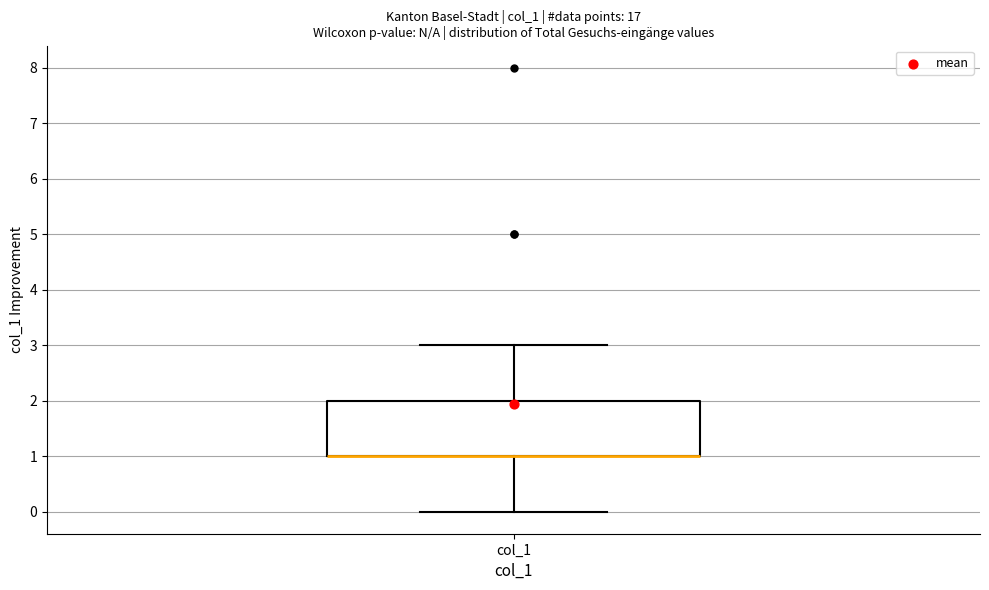

Transcribe this box plot: give where the median line is, the range the box spans, and where the two whiskers end, as read against the y-axis. The values are not printed on the chart, so give them approximately, as read against the axis.

median 1 (drawn on the box's lower edge), box 1 to 2, whiskers 0 to 3